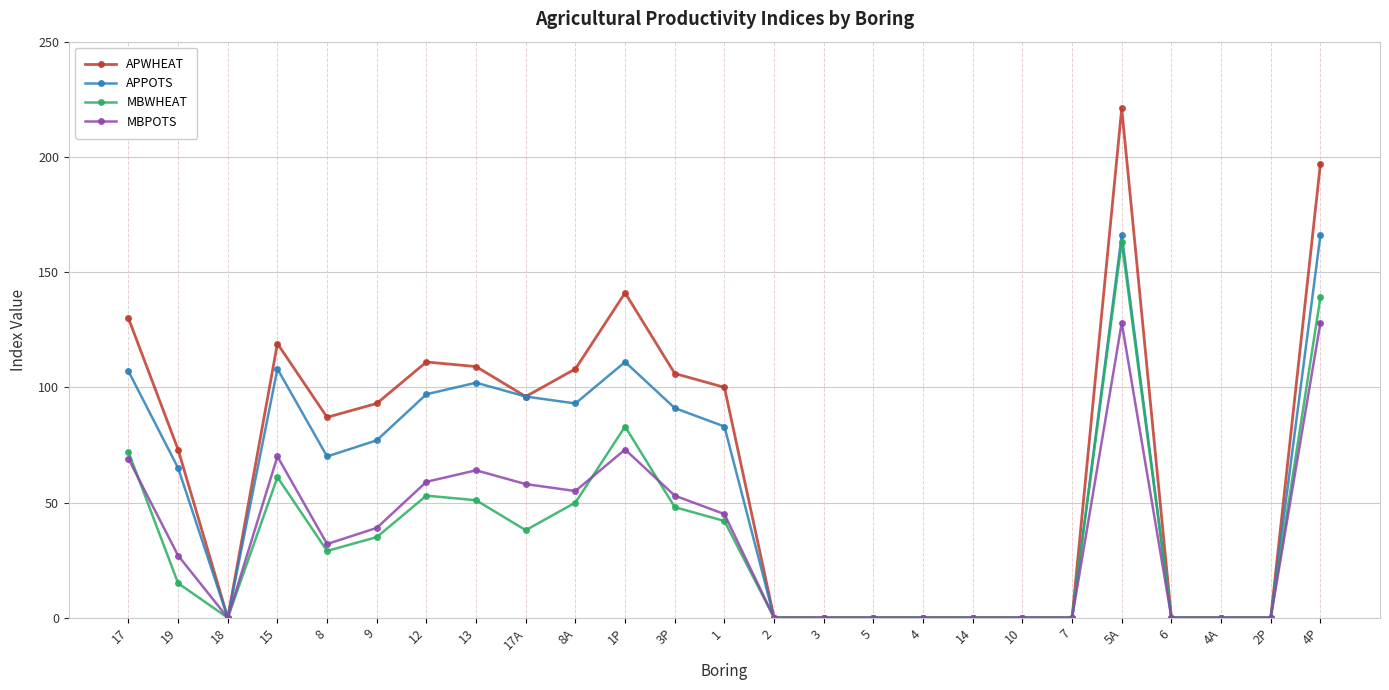

Which category has the highest value across all series?

5A